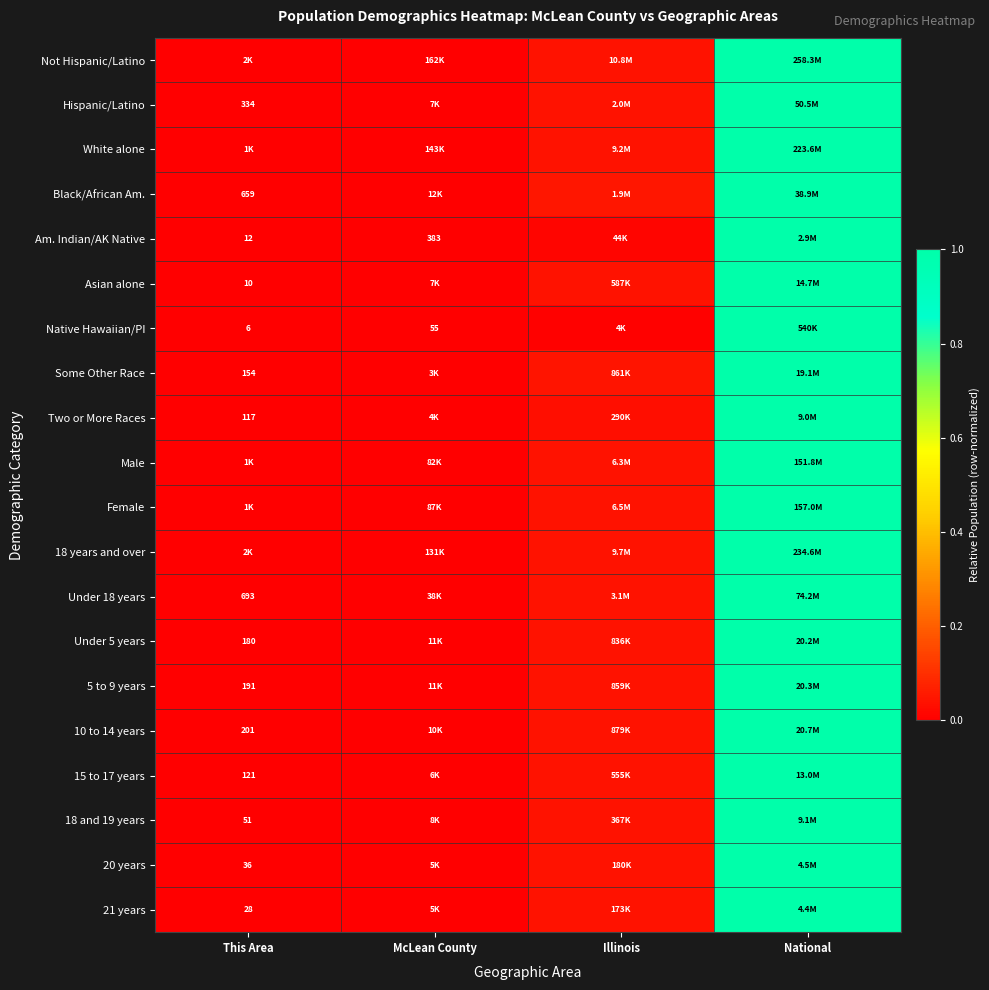

Rank the categories by 21 years value from lowest to highest.

This Area, McLean County, Illinois, National